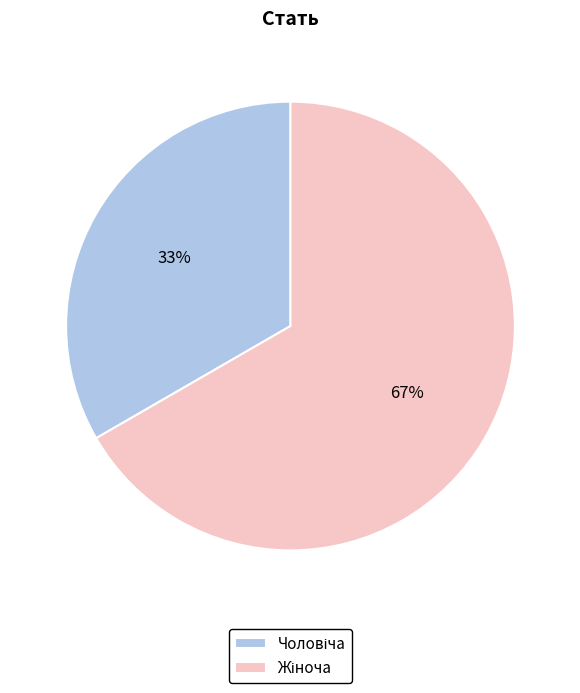

To the nearest percent, what is the average slice percentage?

50%